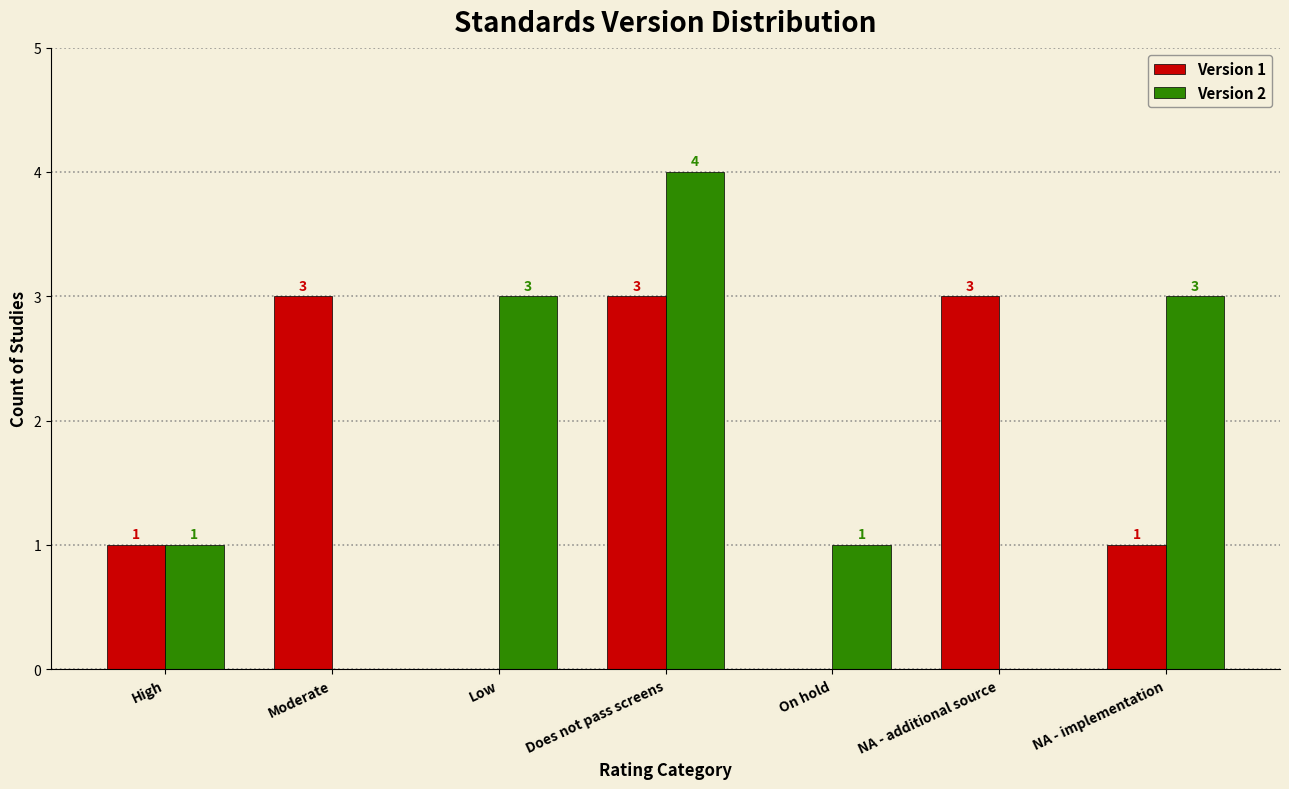

Reading left to right, list all the values displayed in this chart.

Version 1: High=1	Moderate=3	Low=0	Does not pass screens=3	On hold=0	NA - additional source=3	NA - implementation=1
Version 2: High=1	Moderate=0	Low=3	Does not pass screens=4	On hold=1	NA - additional source=0	NA - implementation=3